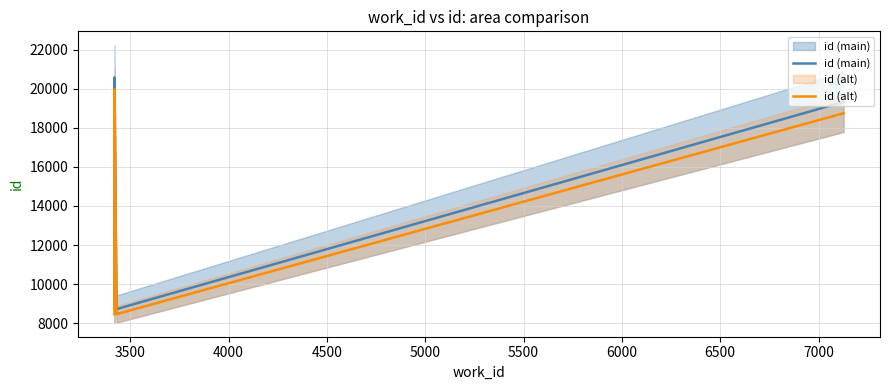

How many values in the id (main) series exceed 8752?

2